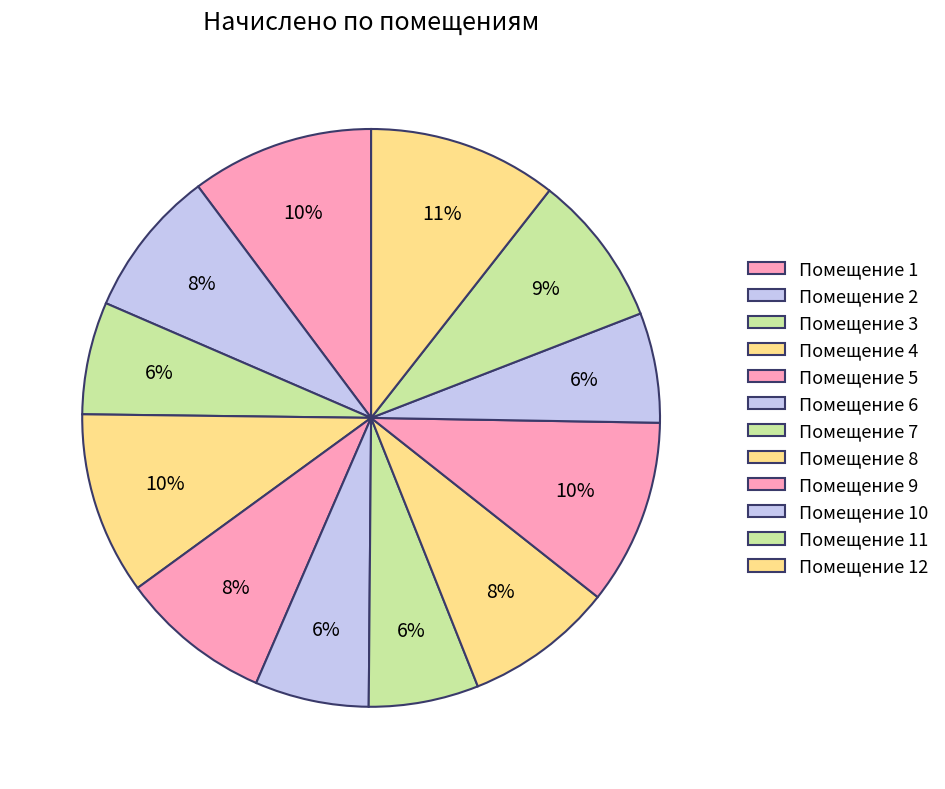

How many slices are in this pie chart?

12